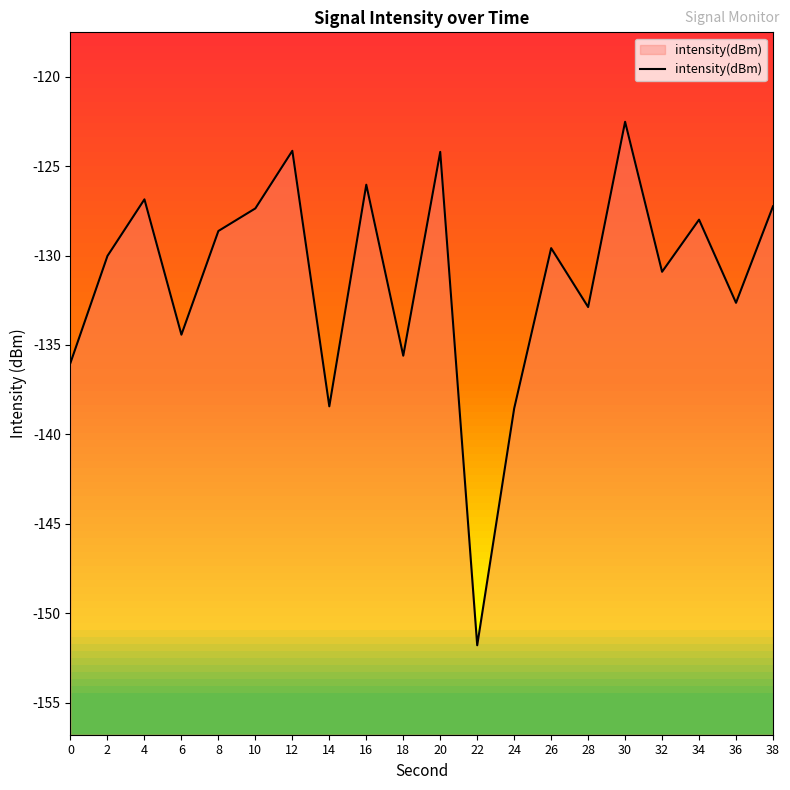

How many interior local peaks (higher than both neighbors) does the data have?

7